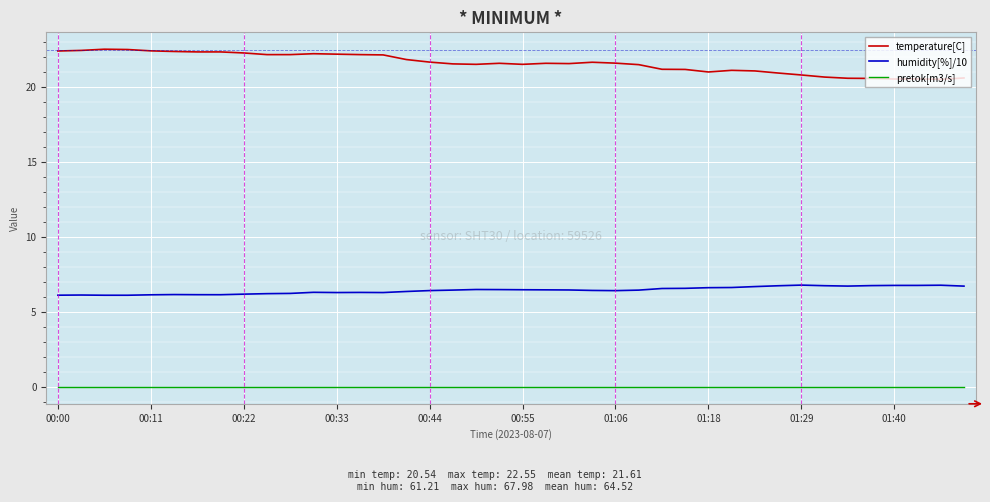

True or false: pretok[m3/s] and humidity[%]/10 cross at least once.

False